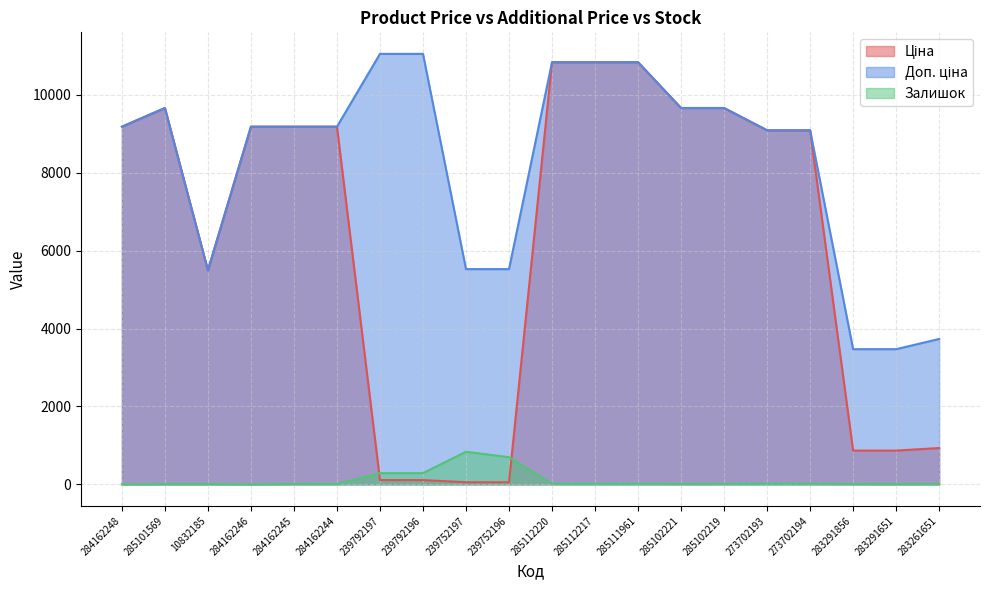

The value of Доп. ціна at 284162246 is 16522.6. True or false?

False